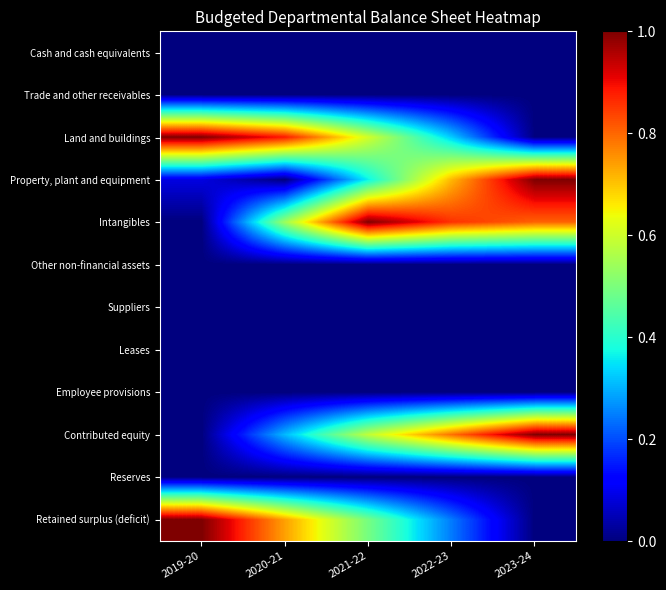

What is the difference between the highest and lowest values at 2021-22?

1.0